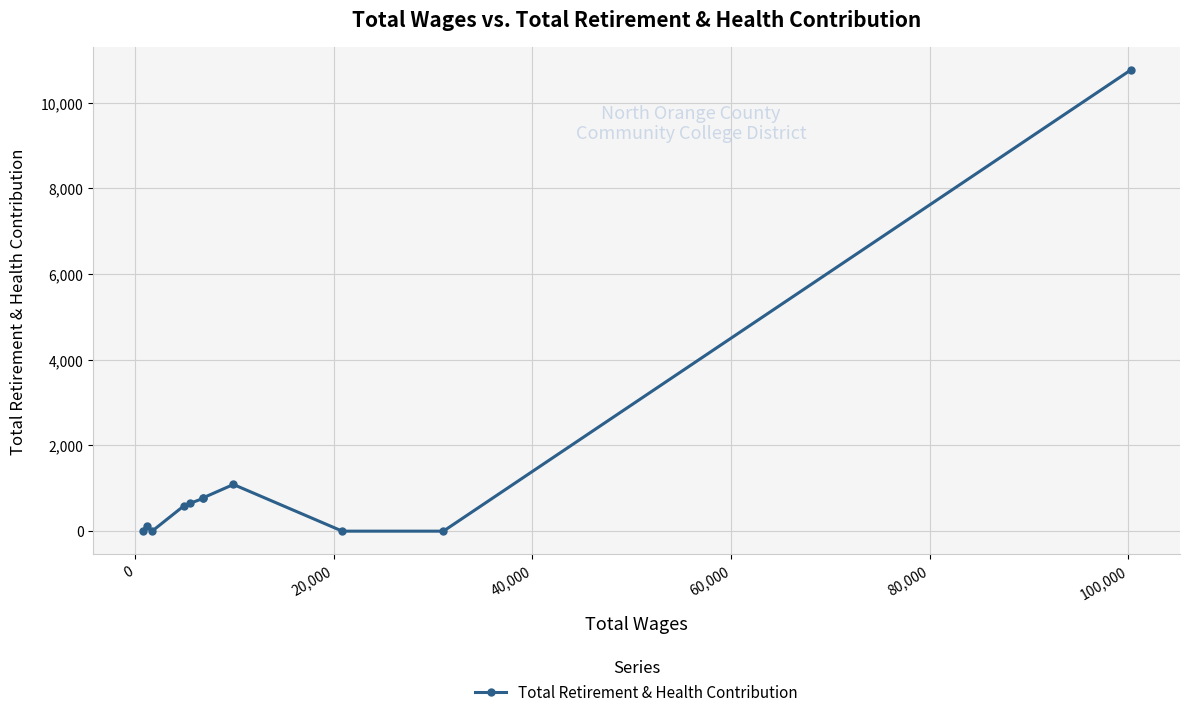

What is the greatest value displayed?

10758